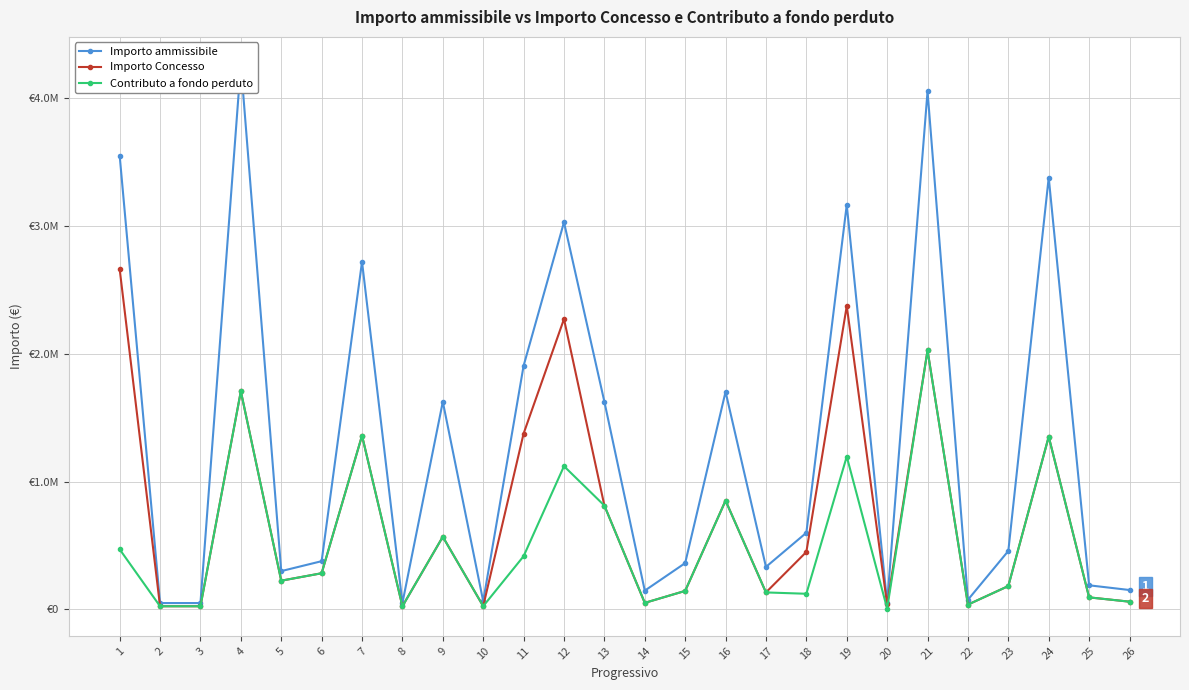

What are all the series names shown in the legend?

Importo ammissibile, Importo Concesso, Contributo a fondo perduto